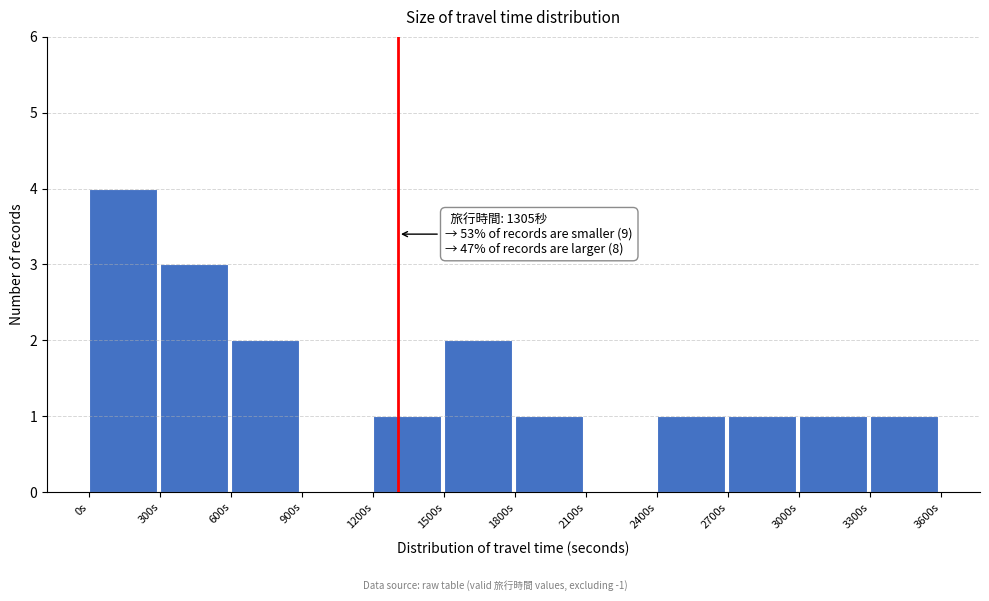

Which range on the x-axis has the tallest bar?

0 to 300